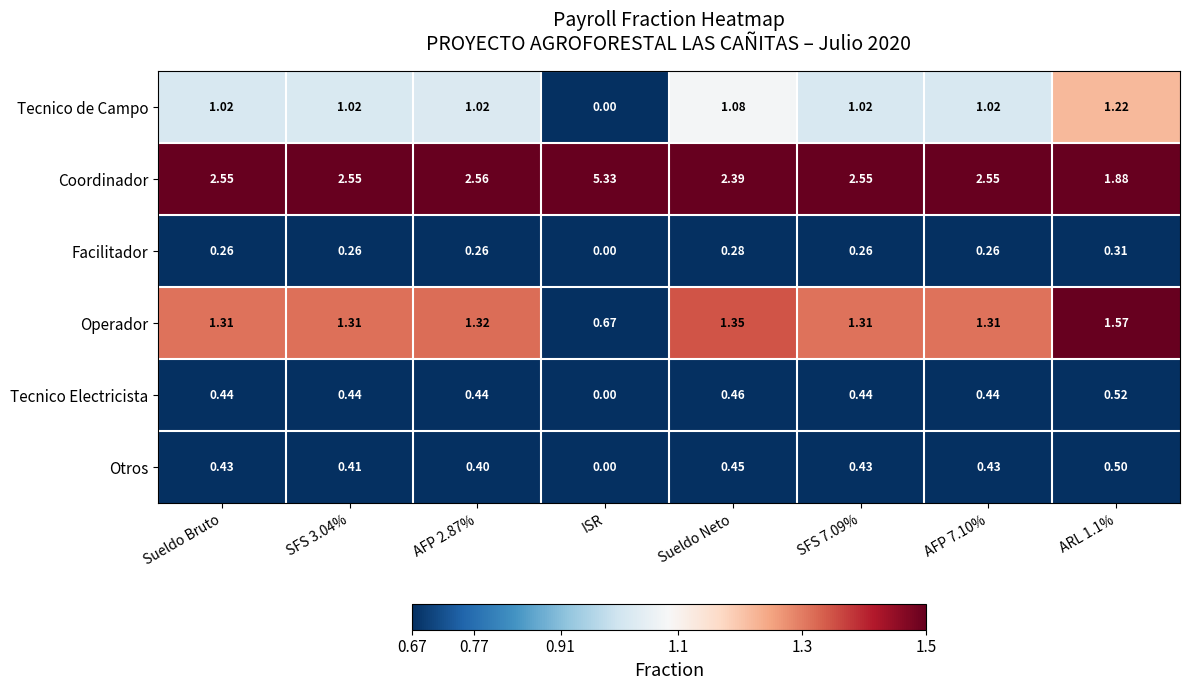

Which category has the lowest value in the Tecnico de Campo series?

ISR